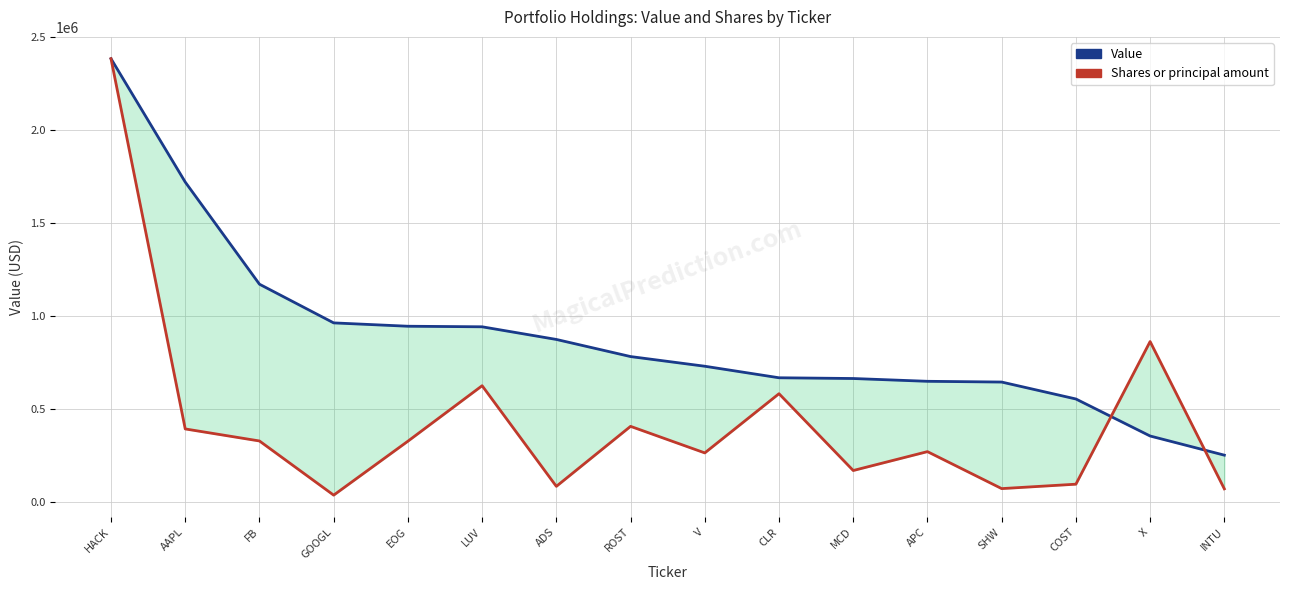

True or false: Shares or principal amount and Value cross at least once.

True